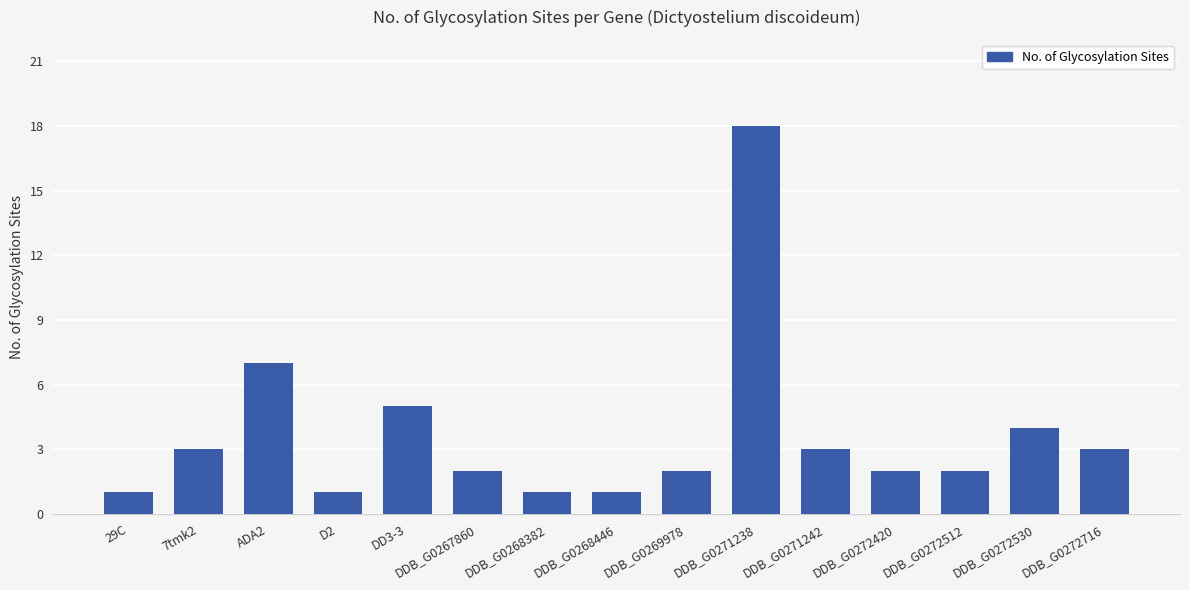

How many distinct data groups are displayed?

1